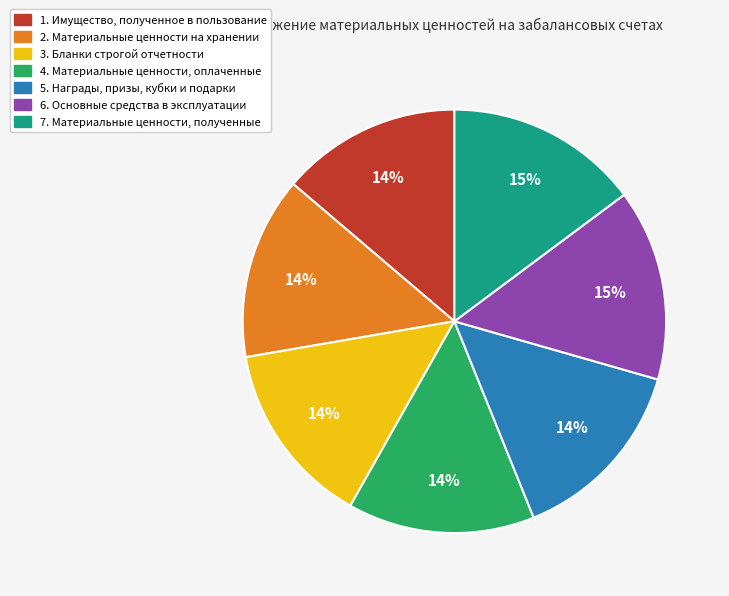

True or false: 7. Материальные ценности, полученные accounts for 15% of the total.

True